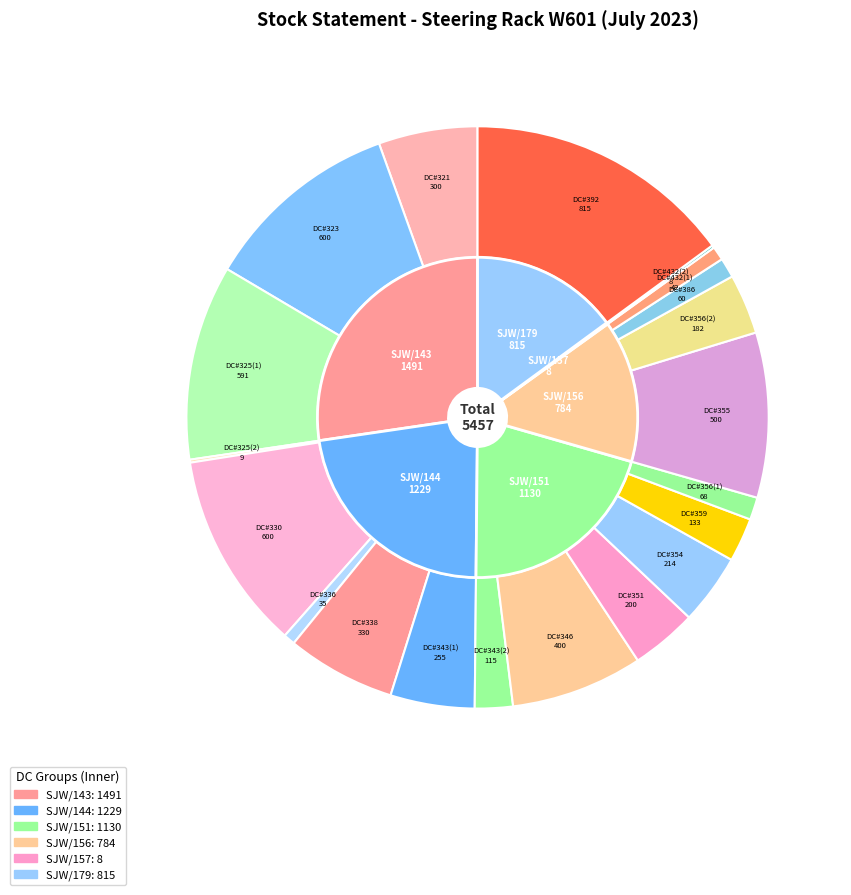

To the nearest percent, what is the difference between the largest and smallest slice percentages?

15%